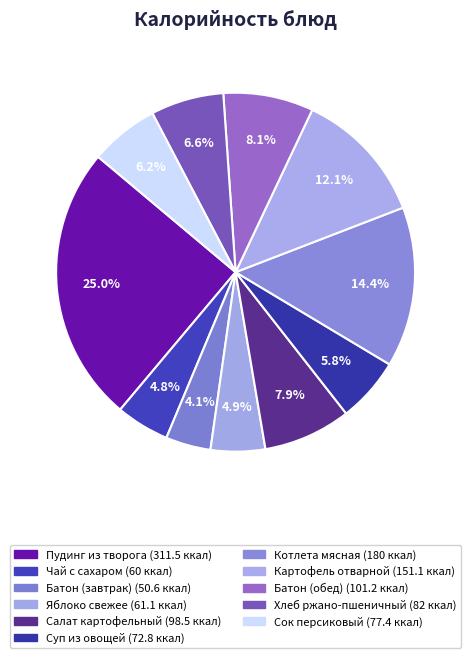

How many slices are in this pie chart?

11